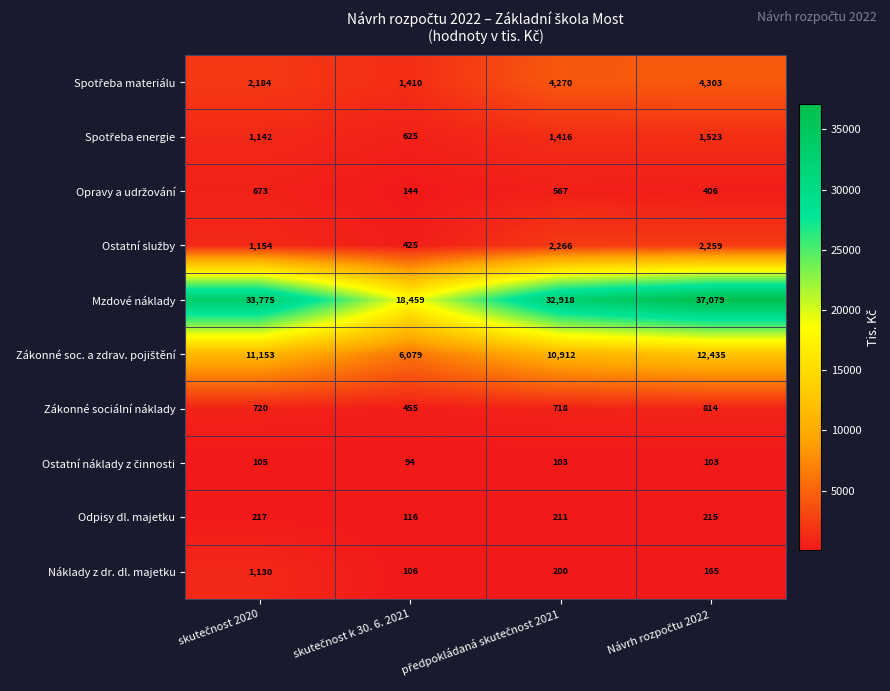

At how many categories does at least one series exceed 7805?

4